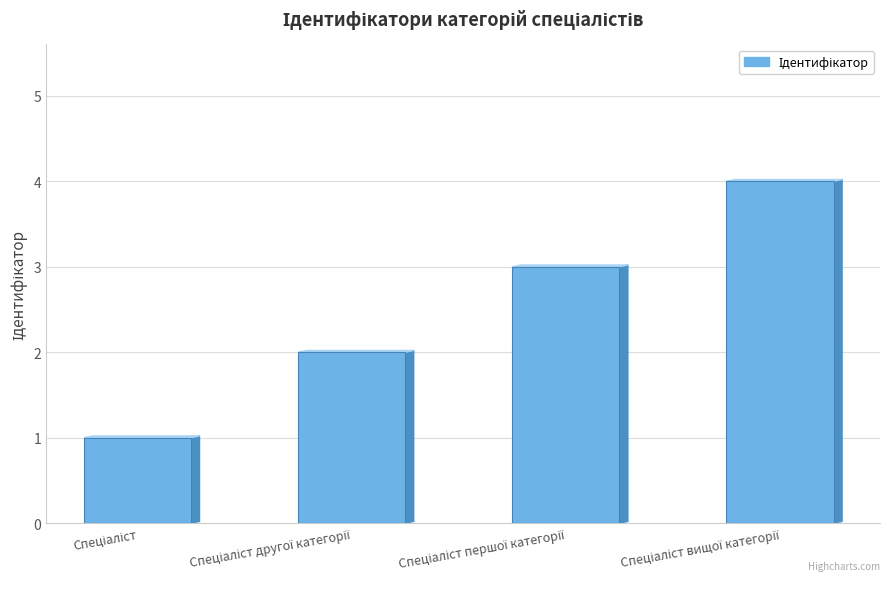

What is the difference between the maximum and minimum values?

3